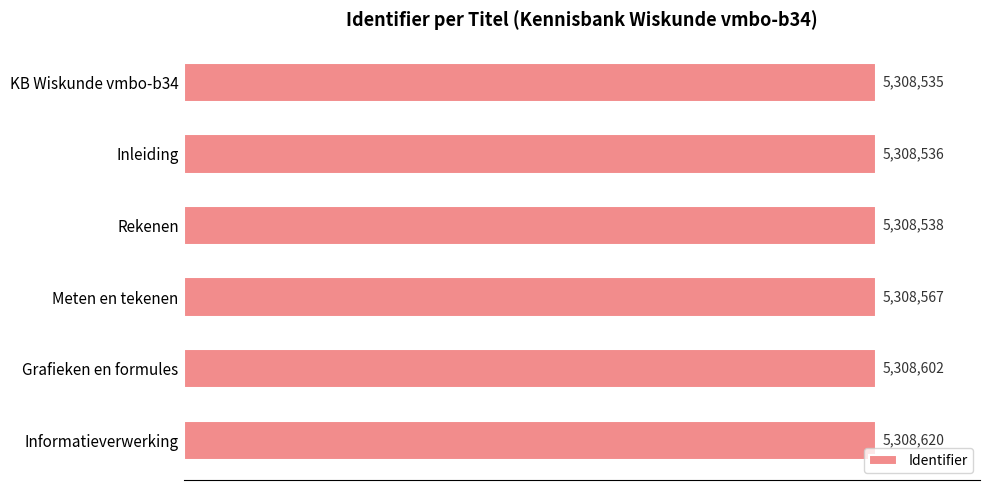

What is the difference between the second highest and minimum values?

67